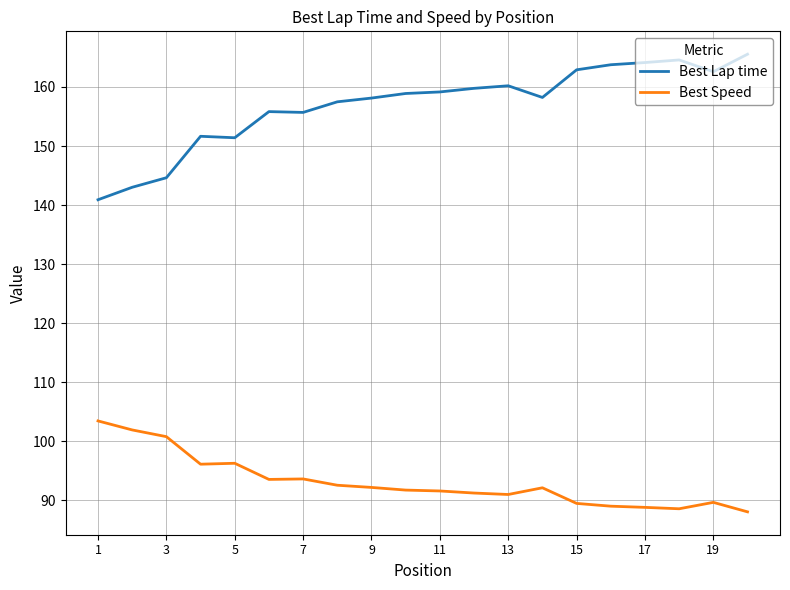

True or false: Best Lap time and Best Speed cross at least once.

False